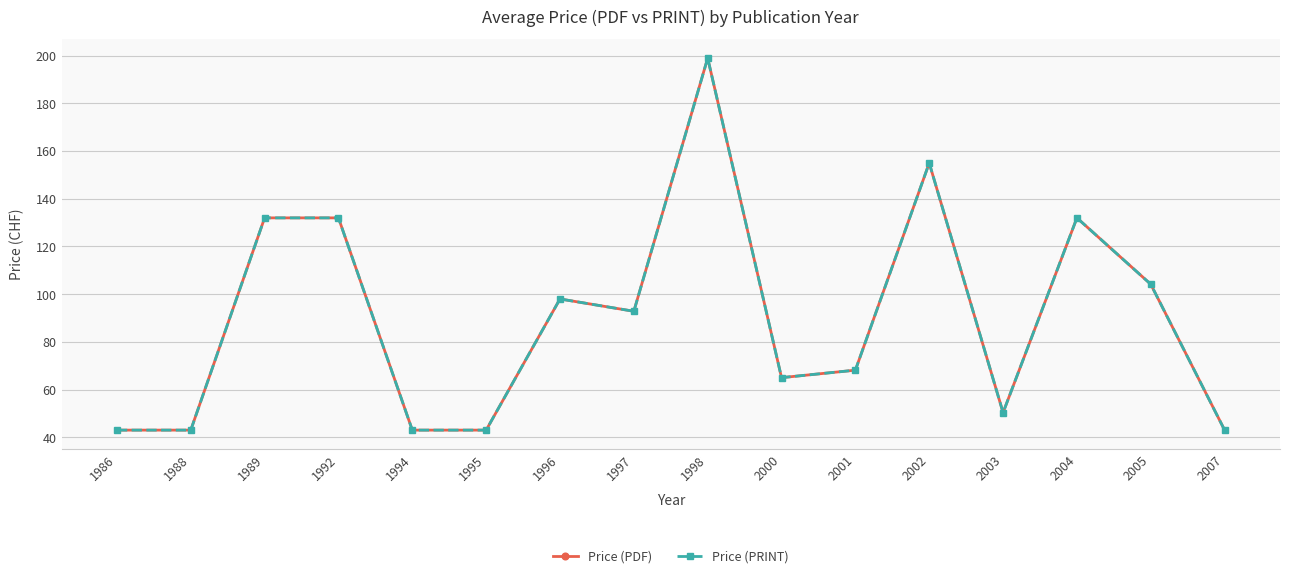

Is it true that Price (PRINT) equals 199.0 at 1998?

True